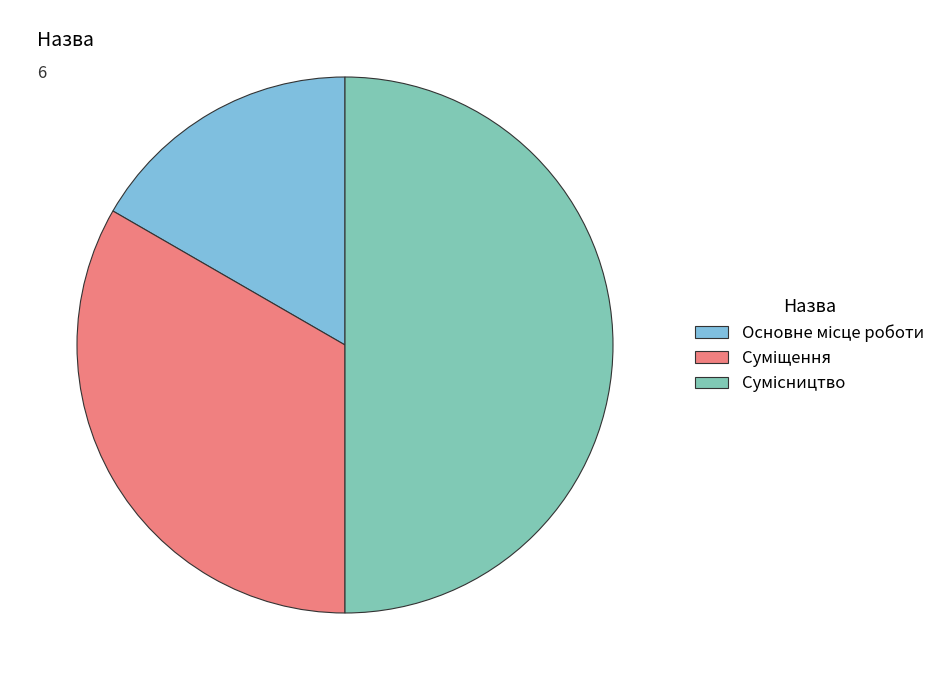

Count the number of slices in the pie.

3